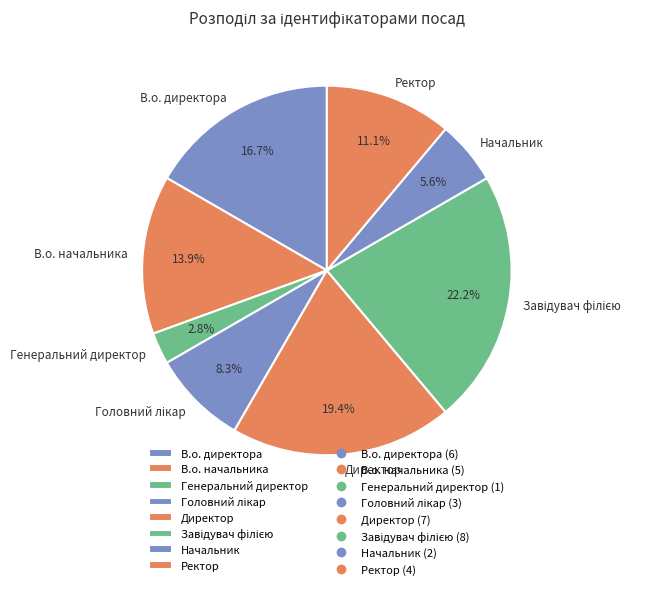

Which category has the smallest portion of the pie?

Генеральний директор